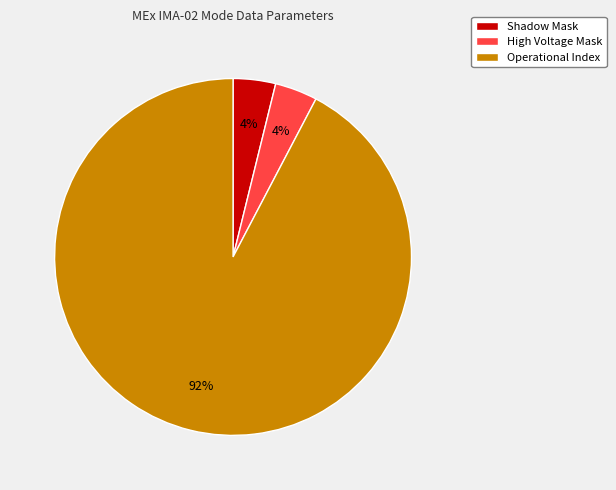

How many slices are in this pie chart?

3